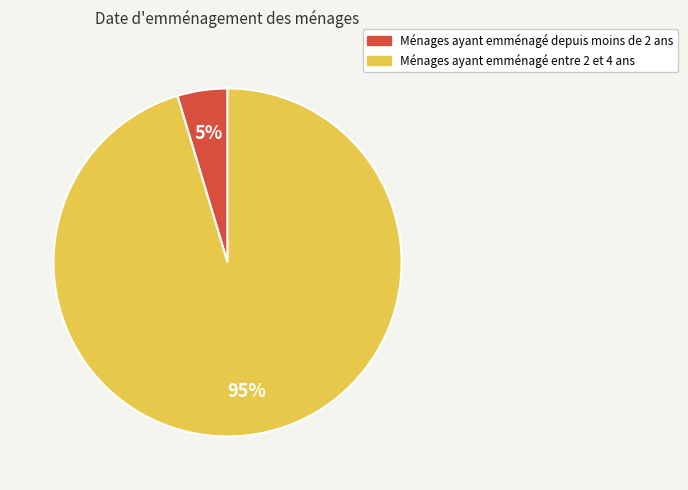

To the nearest percent, what is the average slice percentage?

50%